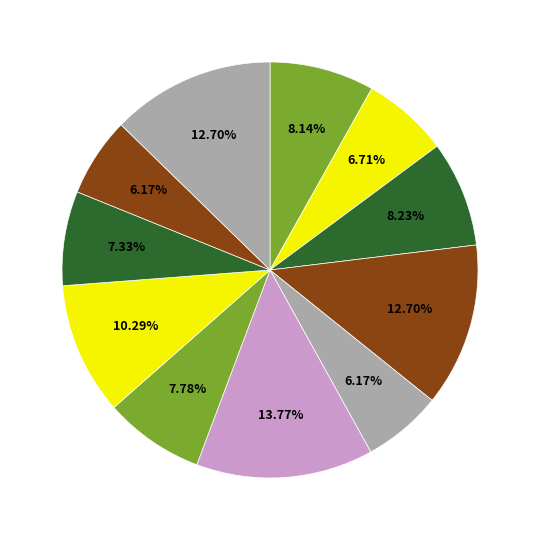

How many segments does this pie chart have?

11